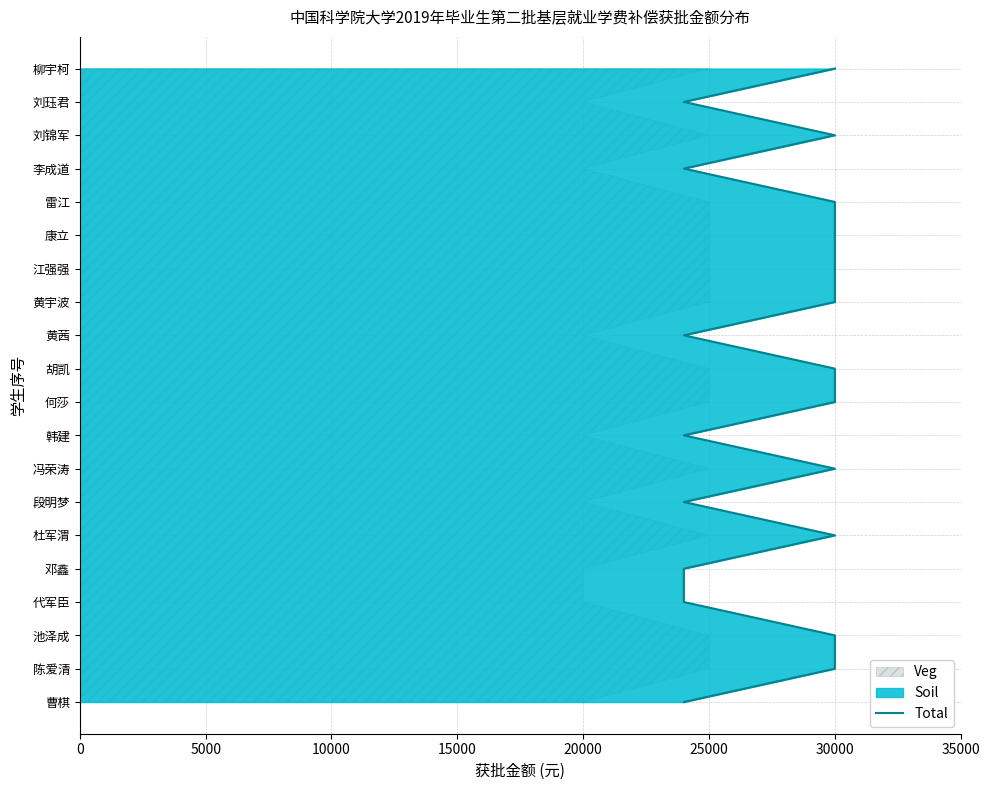

What is the difference between the maximum and second lowest values?

18